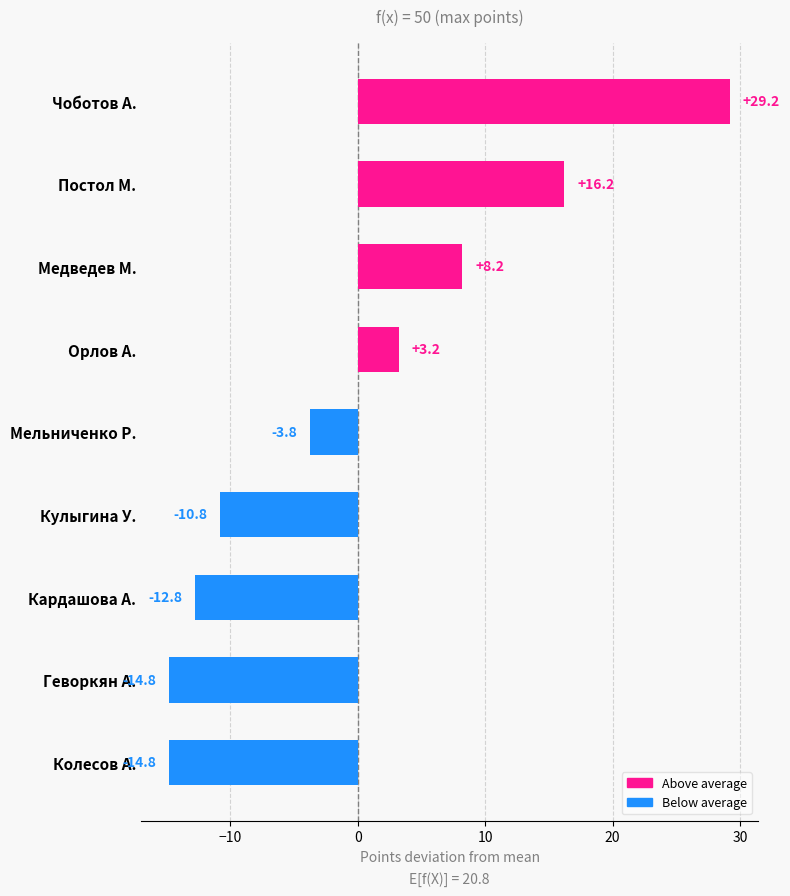

Between Кардашова А. and Чоботов А., which is larger?

Чоботов А.